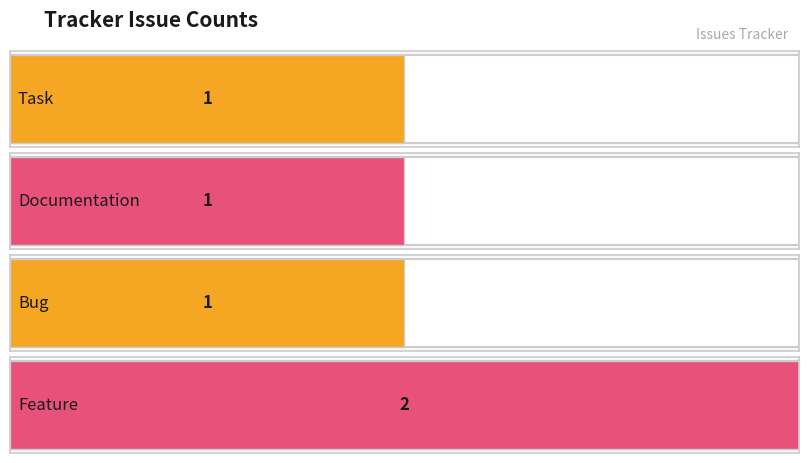

What is the label of the 4th bar from the right?

Documentation